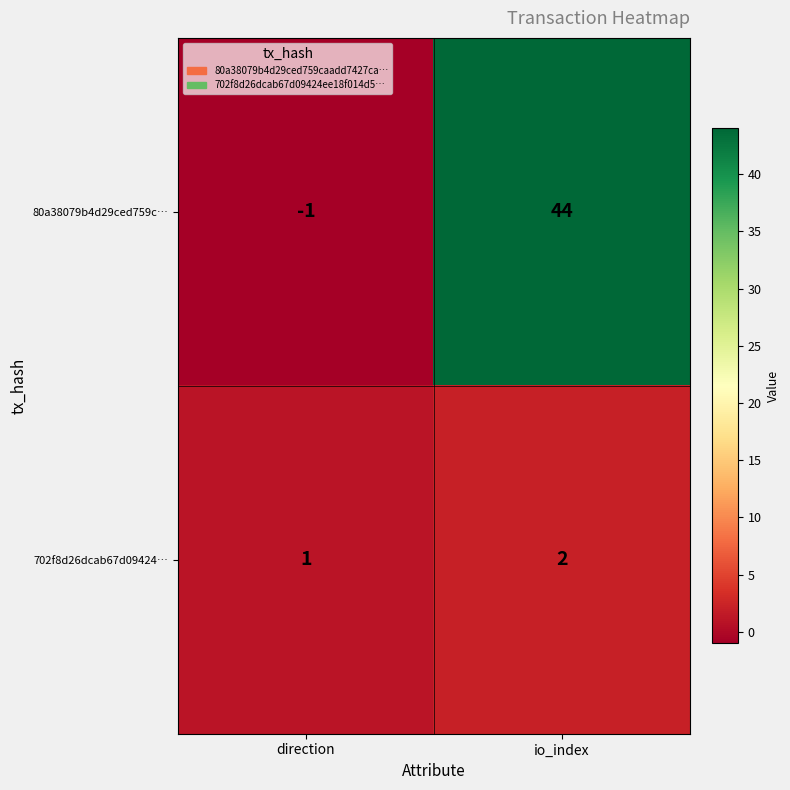

Between direction and io_index, which series saw the biggest shift?

80a38079b4d29ced759c…